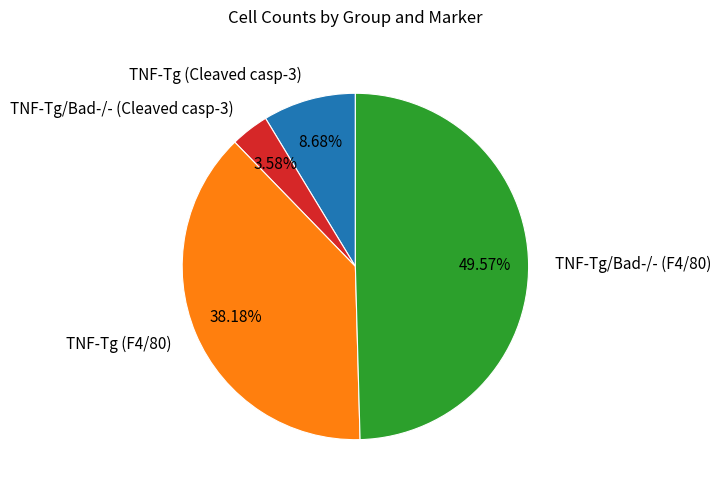

Is it true that TNF-Tg (Cleaved casp-3) is 22% of the pie?

False